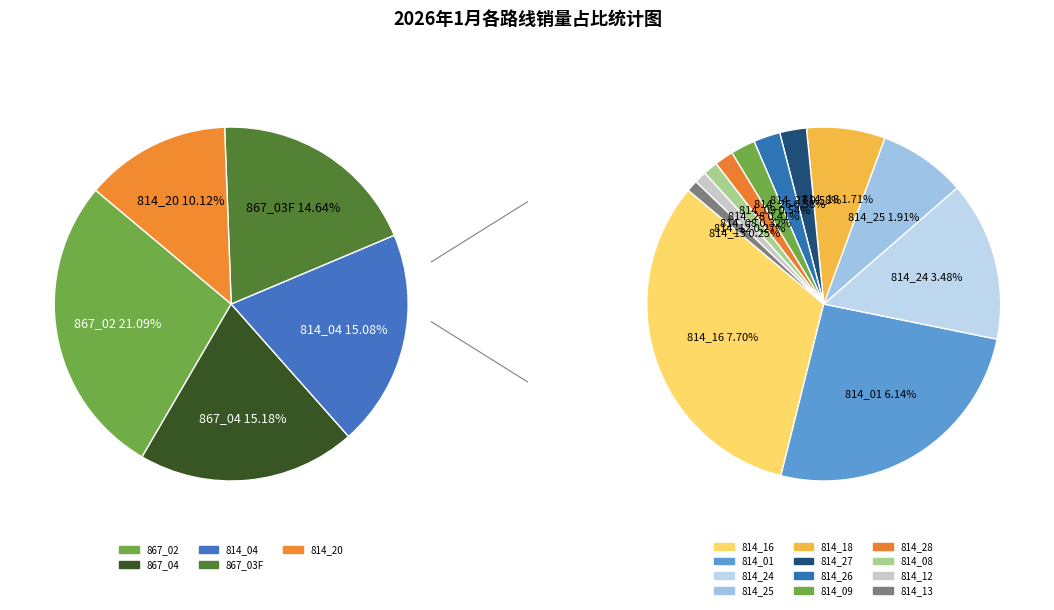

To the nearest percent, what is the average slice percentage?

6%